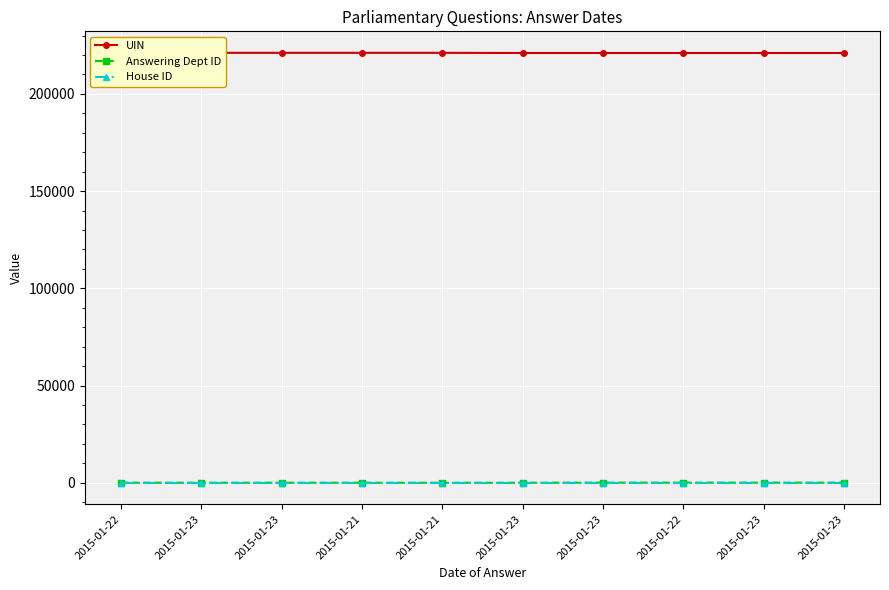

How many lines are shown in the chart?

3